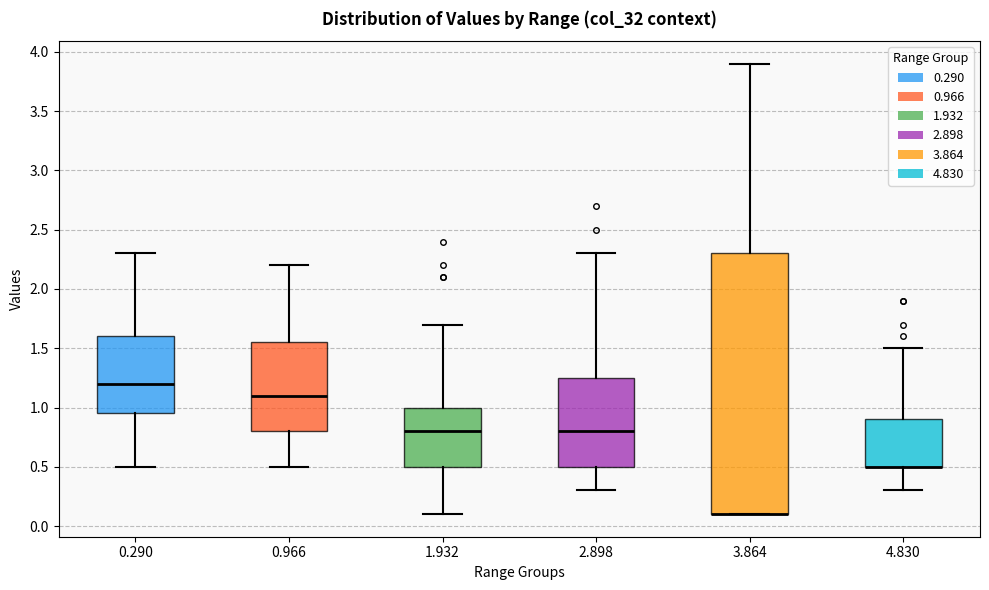

Reading left to right, read every box against the y-axis: the position of its median line, the range the box covers, and the ends of its whiskers. The values are not printed on the chart, so give them approximately, as read against the axis.

0.290: median 1.20, box 0.95 to 1.60, whiskers 0.50 to 2.30
0.966: median 1.10, box 0.80 to 1.55, whiskers 0.50 to 2.20
1.932: median 0.80, box 0.50 to 1.00, whiskers 0.10 to 1.70
2.898: median 0.80, box 0.50 to 1.25, whiskers 0.30 to 2.30
3.864: median 0.10 (drawn on the box's lower edge), box 0.10 to 2.30, whiskers 0.10 to 3.90
4.830: median 0.50 (drawn on the box's lower edge), box 0.50 to 0.90, whiskers 0.30 to 1.50